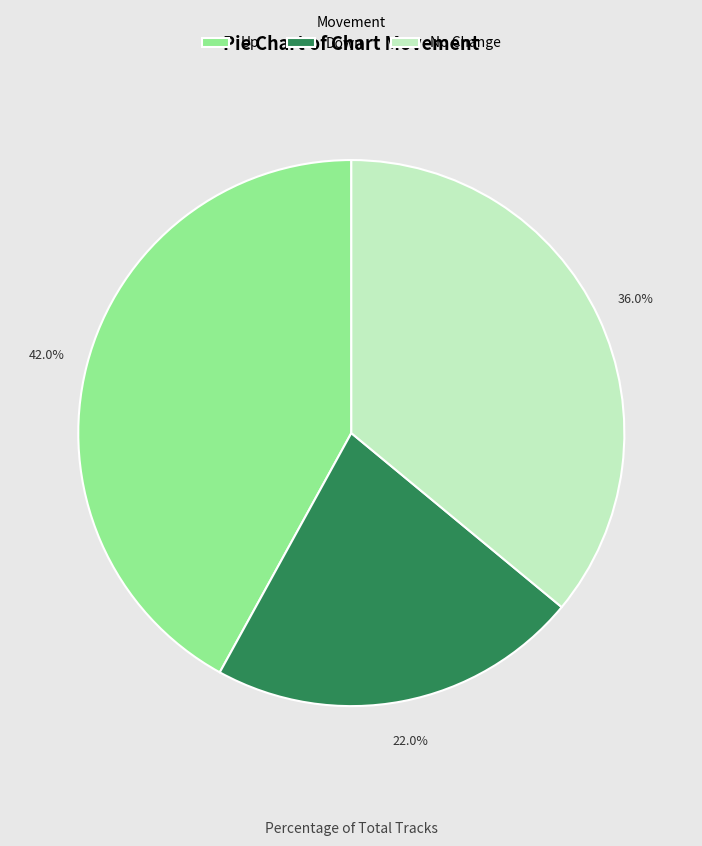

Which has a higher value, Down or No Change?

No Change